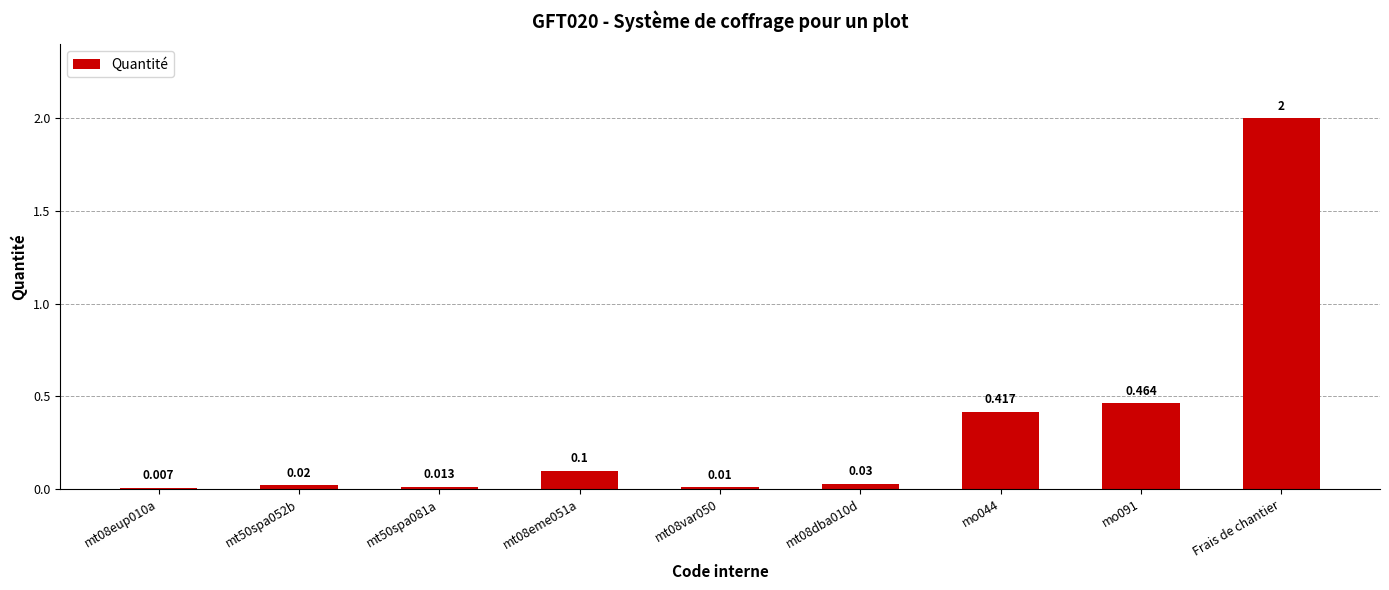

True or false: the data shows 0.1 at mt08dba010d.

False